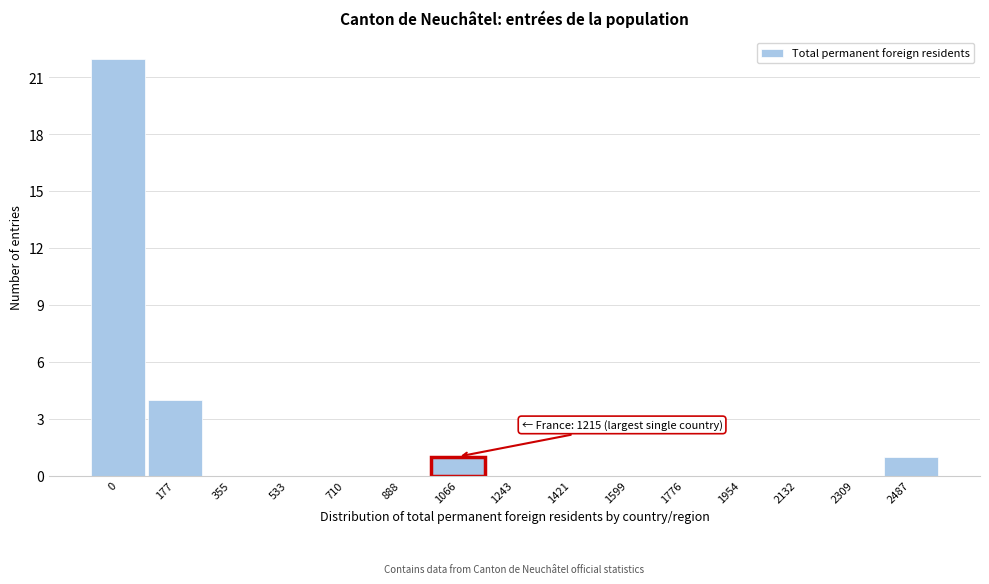

Reading left to right, list all the values displayed in this chart.

0=22	177=4	355=0	533=0	710=0	888=0	1066=1	1243=0	1421=0	1599=0	1776=0	1954=0	2132=0	2309=0	2487=1